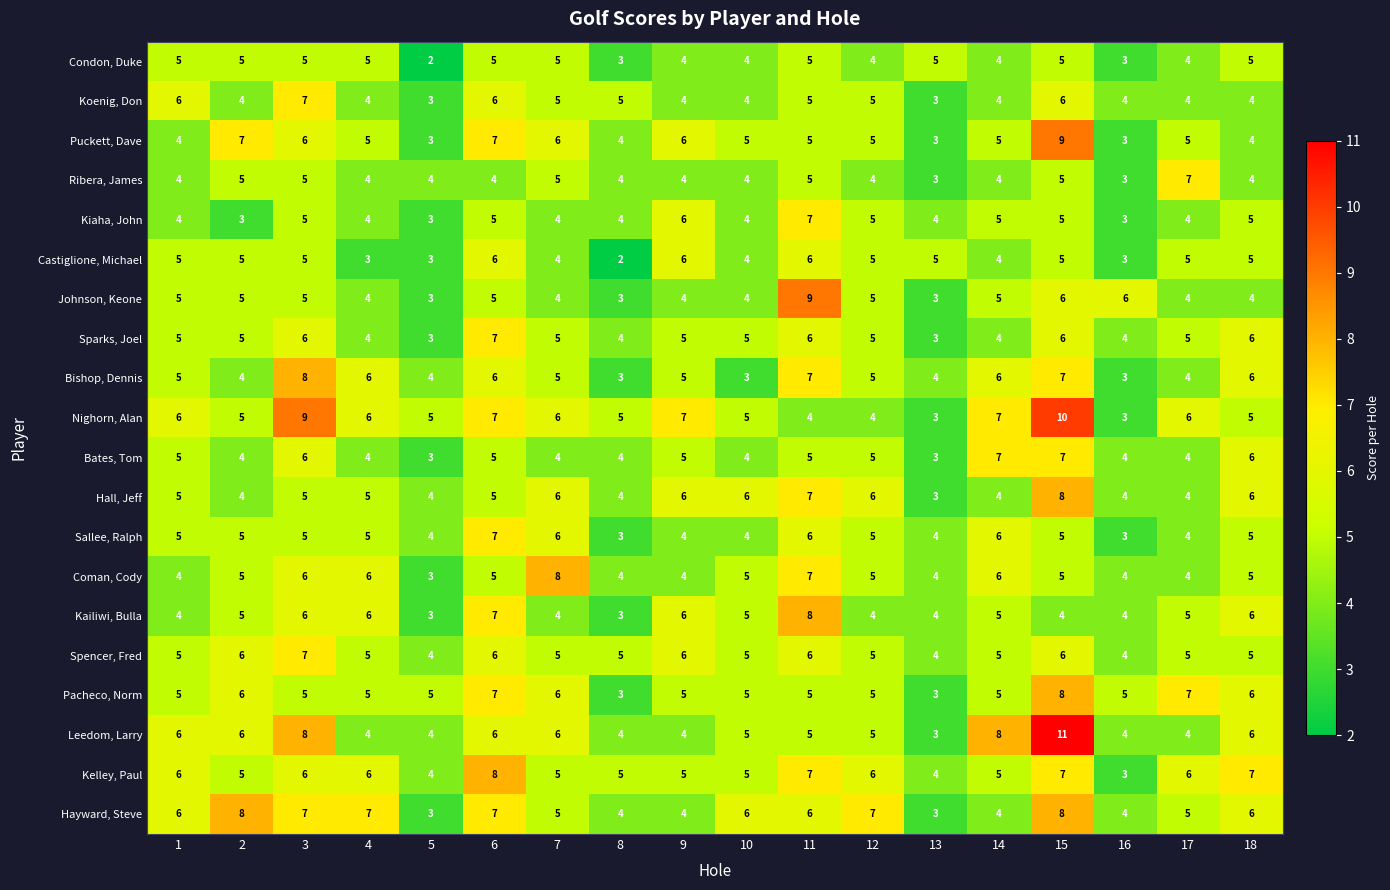

True or false: Ribera, James has a value of 7 at 4.

False